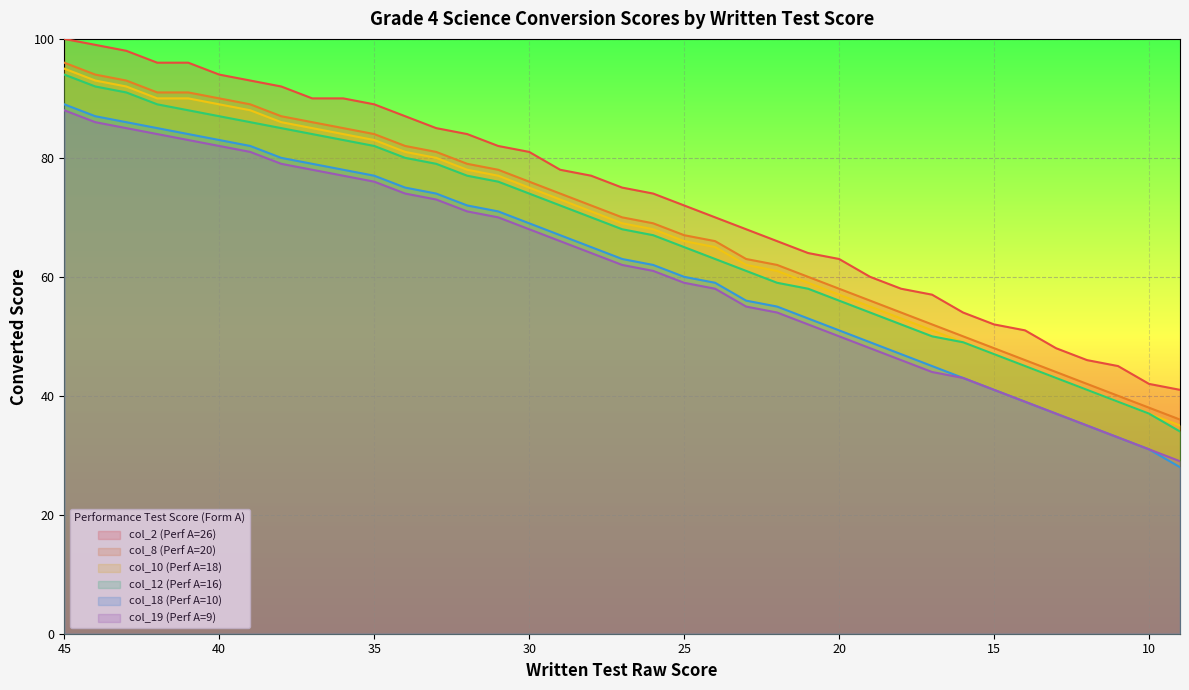

True or false: col_18 (Perf A=10) and col_2 (Perf A=26) intersect in this chart.

False